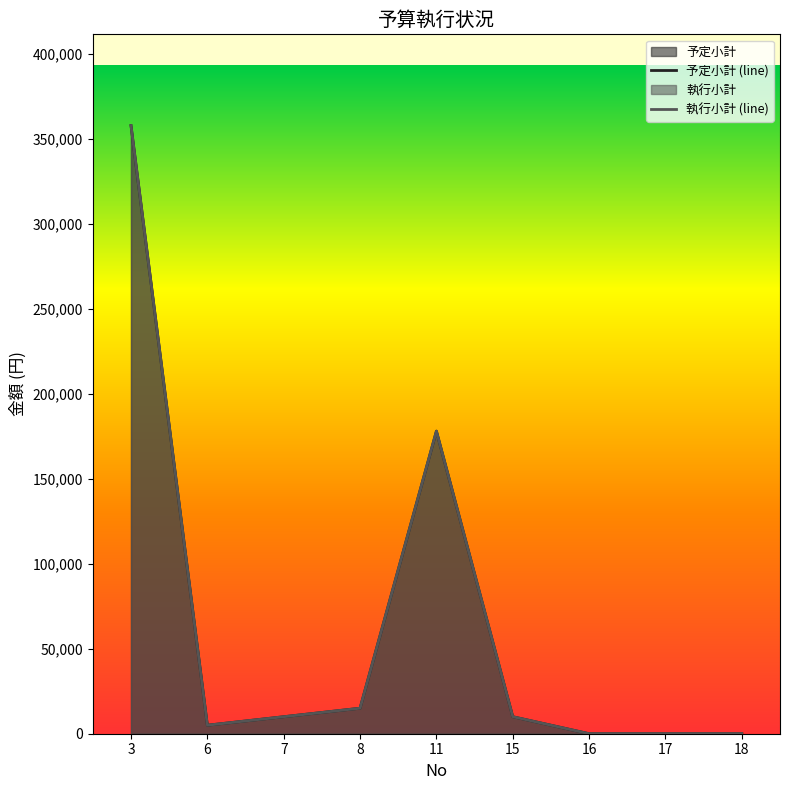

Between 7 and 15, which is larger?

7